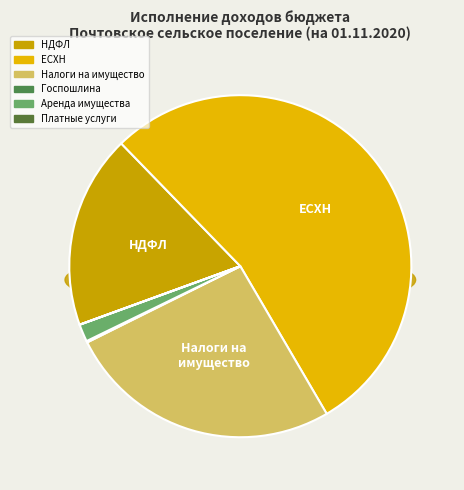

Is Единый сельскохозяйственный налог the majority of the pie?

Yes